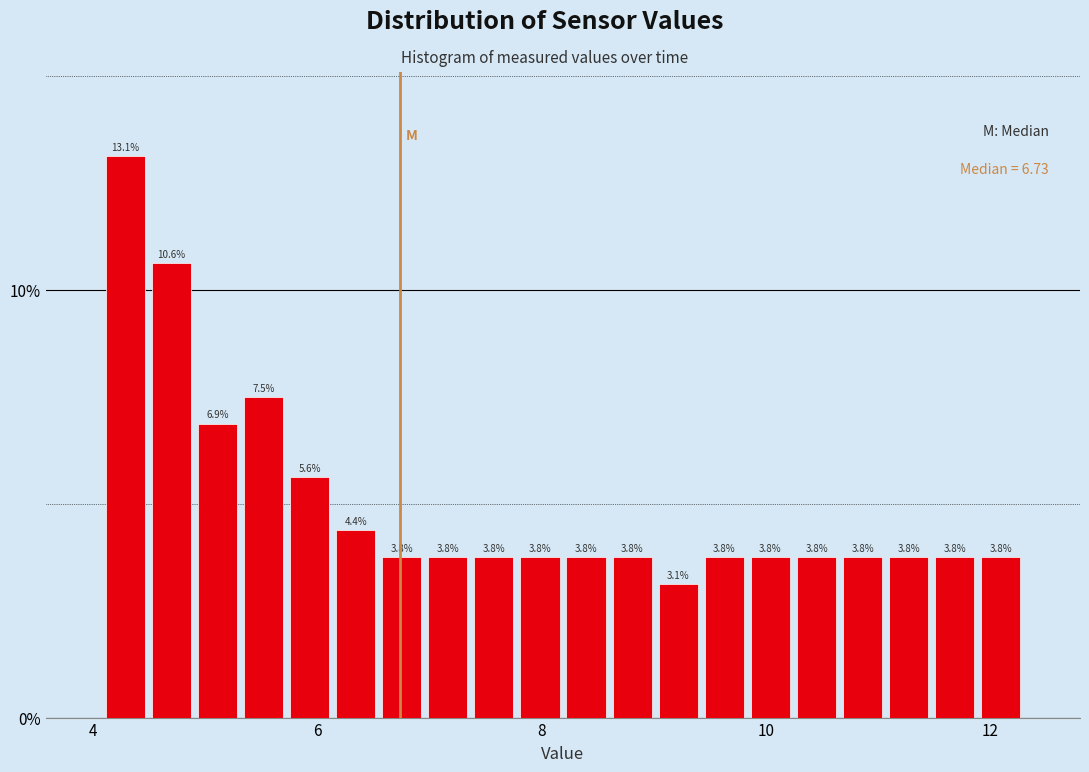

Read against the x-axis, roughly where is the centre of the tallest bar?

4.2